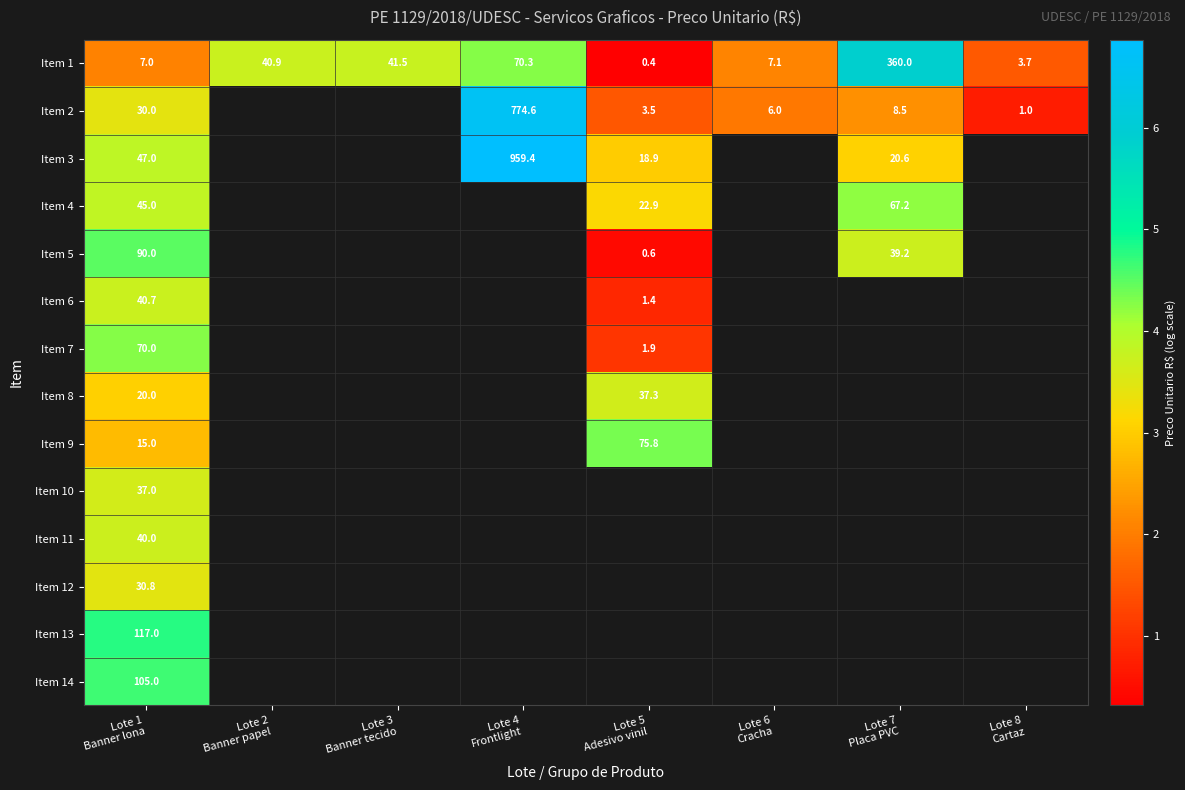

Between Lote 4 Frontlight and Lote 8 Cartaz, which series saw the biggest shift?

Item 2